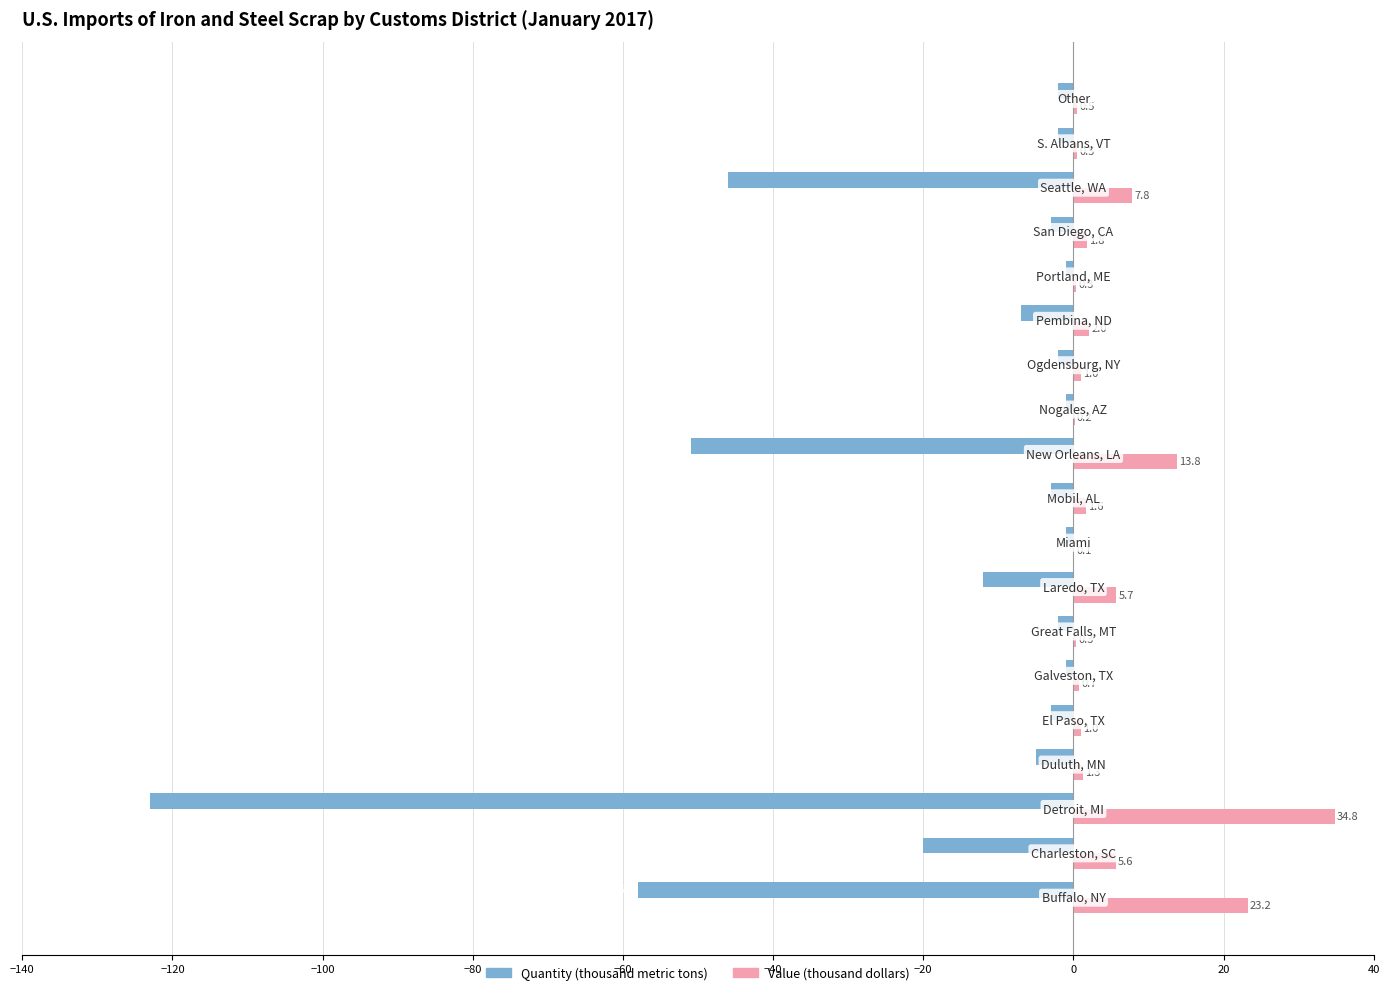

What is the maximum value shown in the chart?

34.8